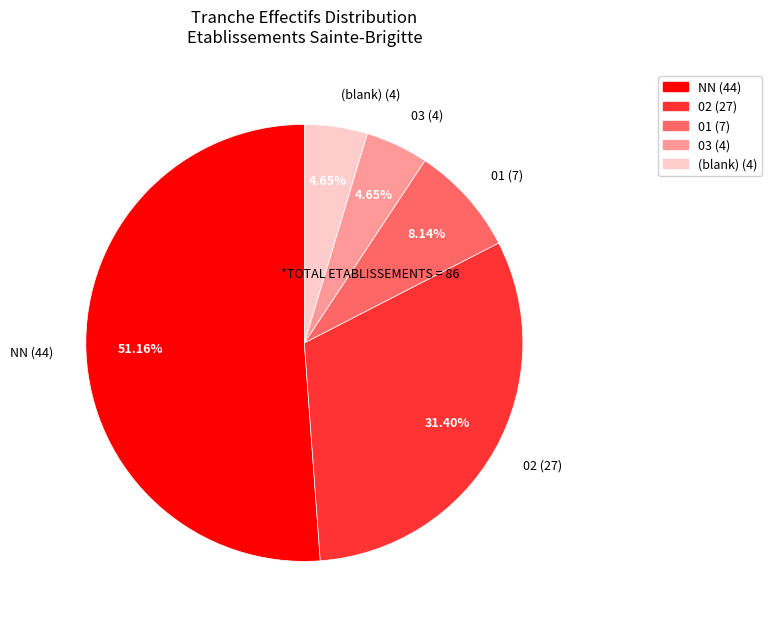

Does any single category account for the majority?

Yes